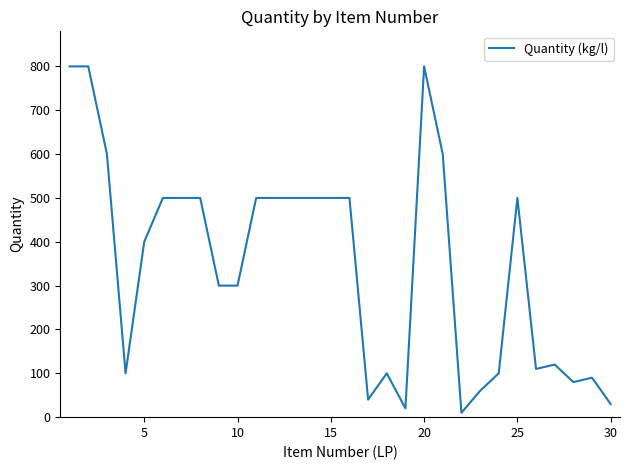

What is the minimum value shown in the chart?

10